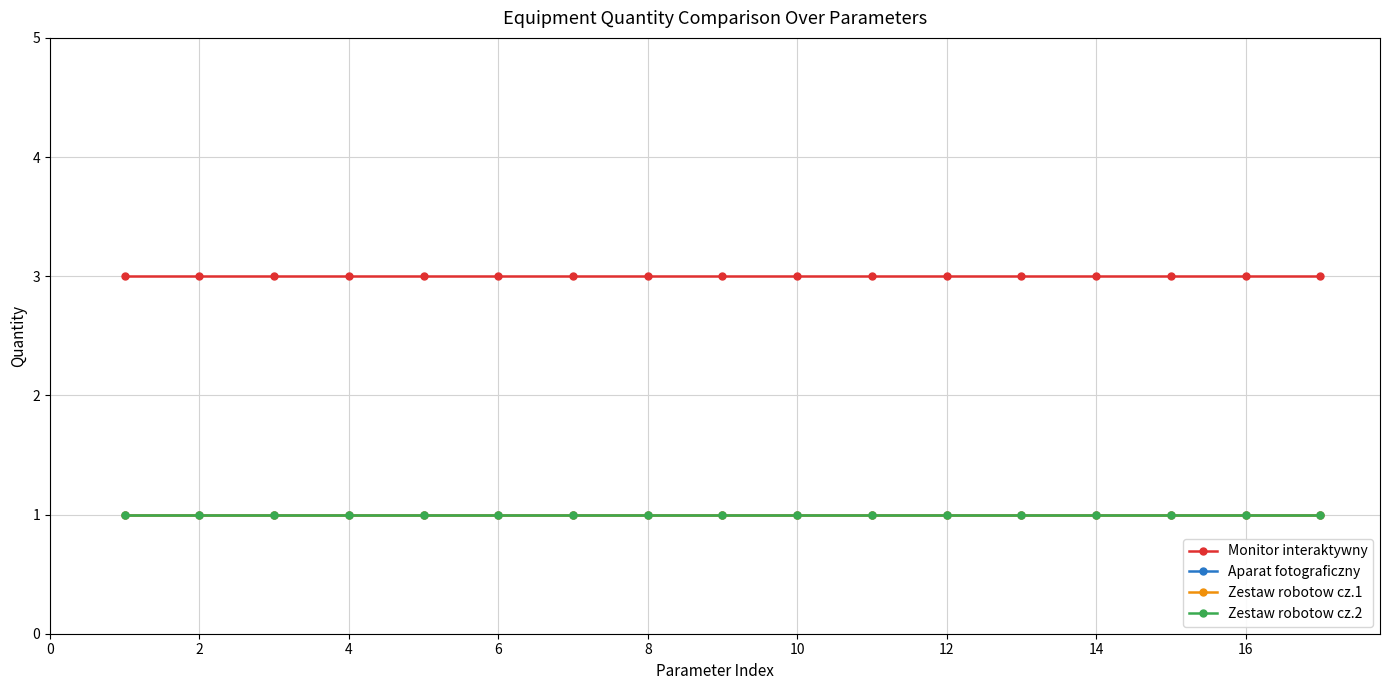

True or false: Zestaw robotow cz.1 and Monitor interaktywny cross at least once.

False